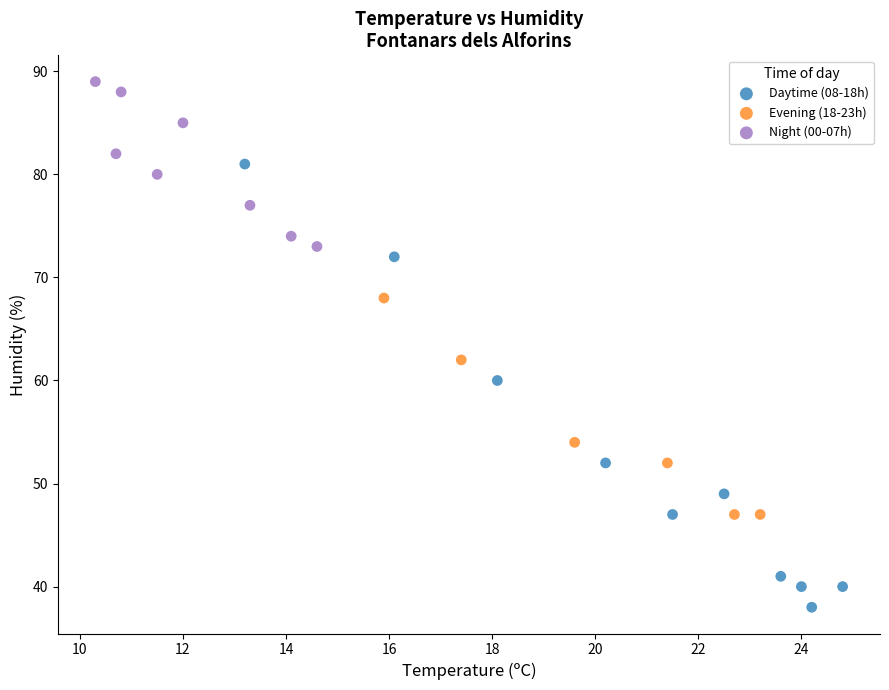

Which series reaches the maximum Y coordinate?

Night (00-07h)